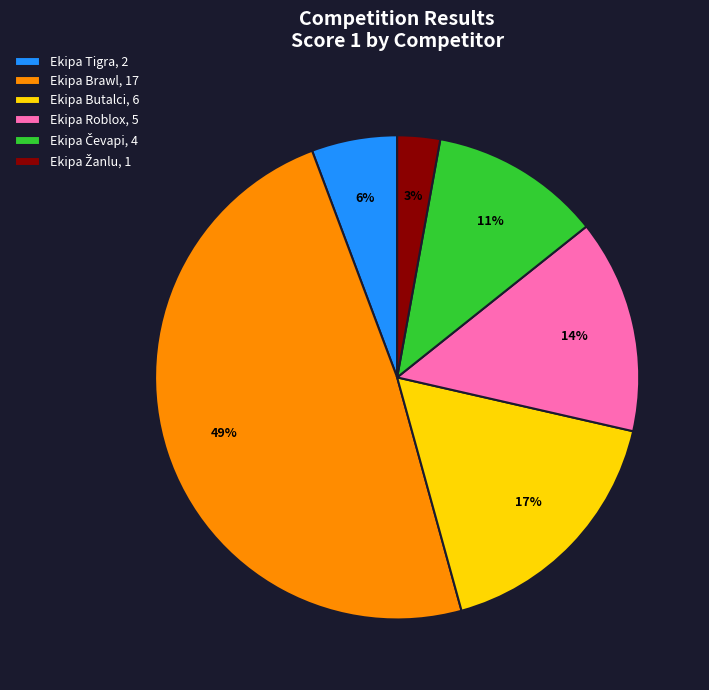

To the nearest percent, what is the difference between the largest and smallest slice percentages?

46%